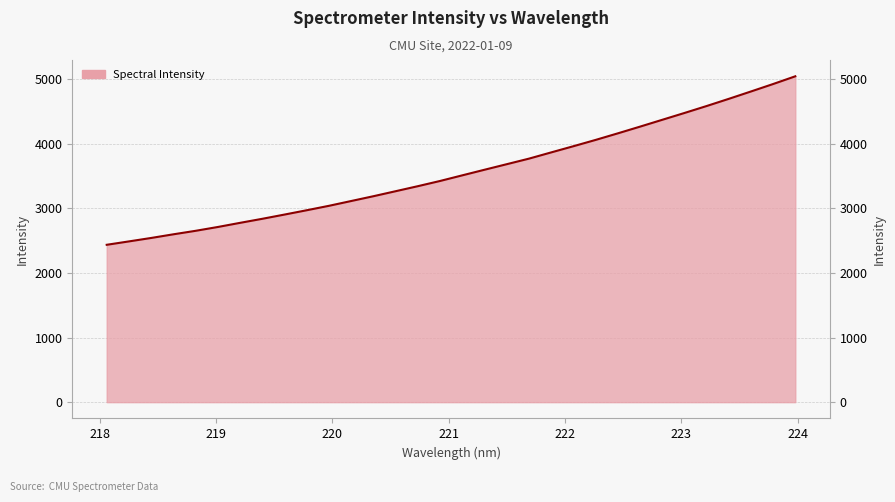

What is the maximum value shown in the chart?

5042.3